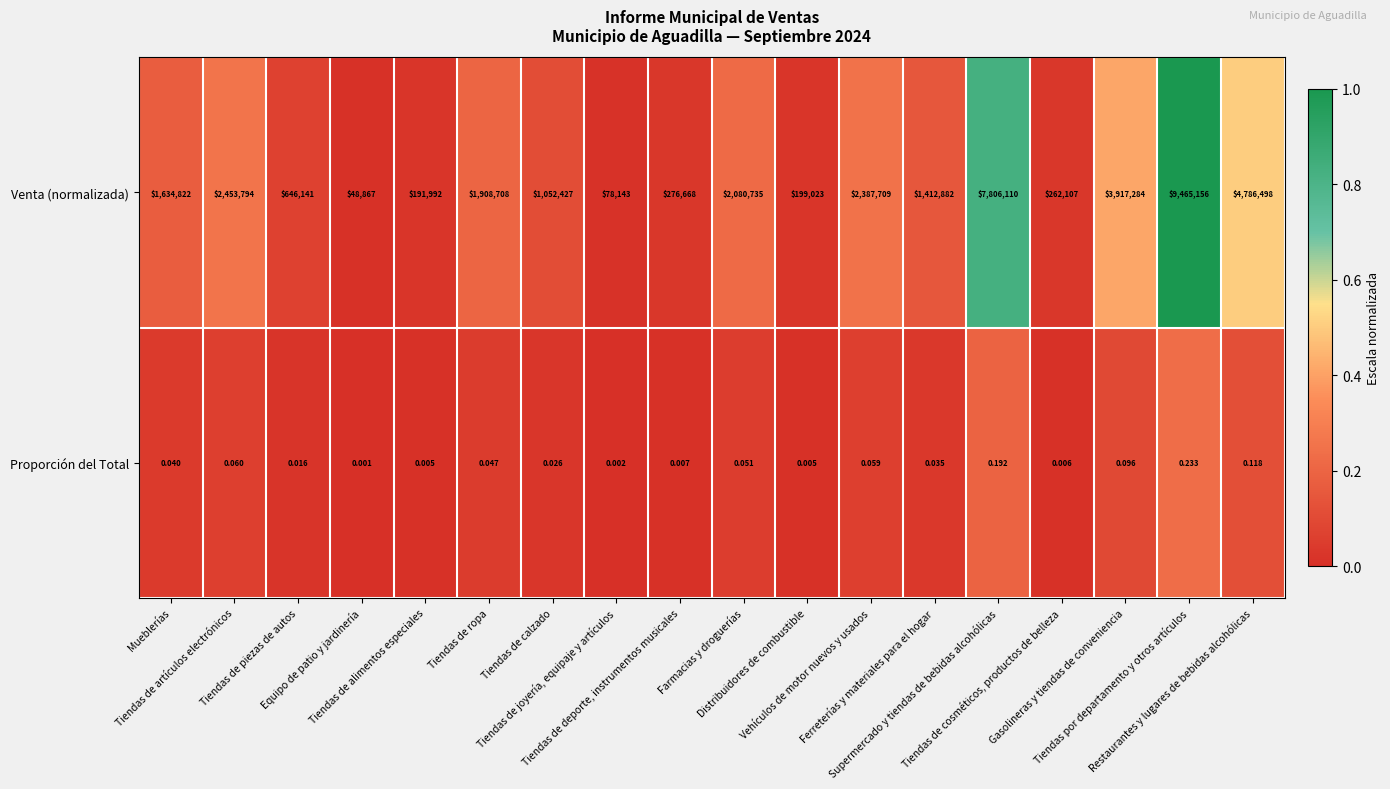

Which series has the widest spread of values?

Venta (normalizada)